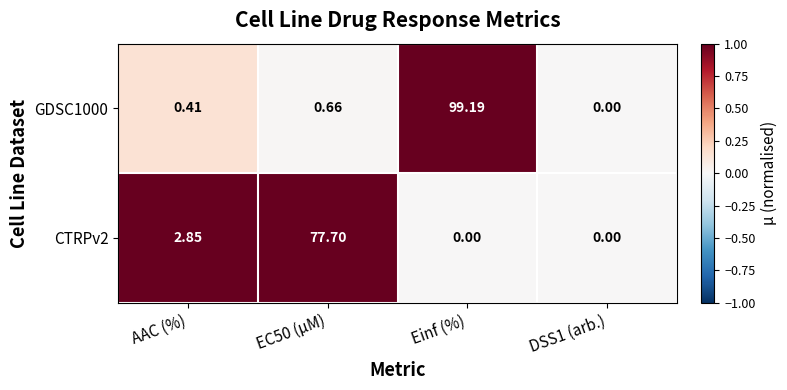

At which category does the chart reach its peak across all series?

Einf (%)